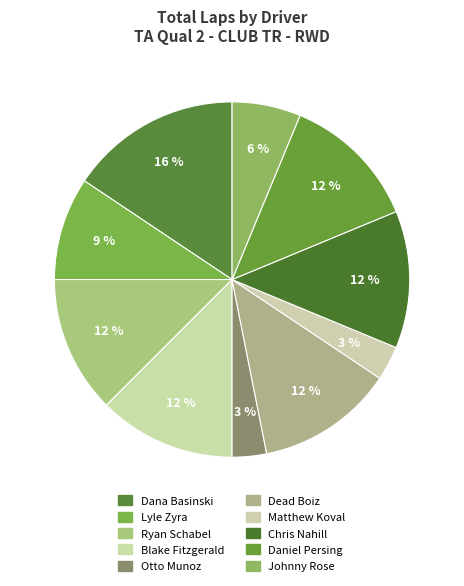

How many slices are in this pie chart?

10